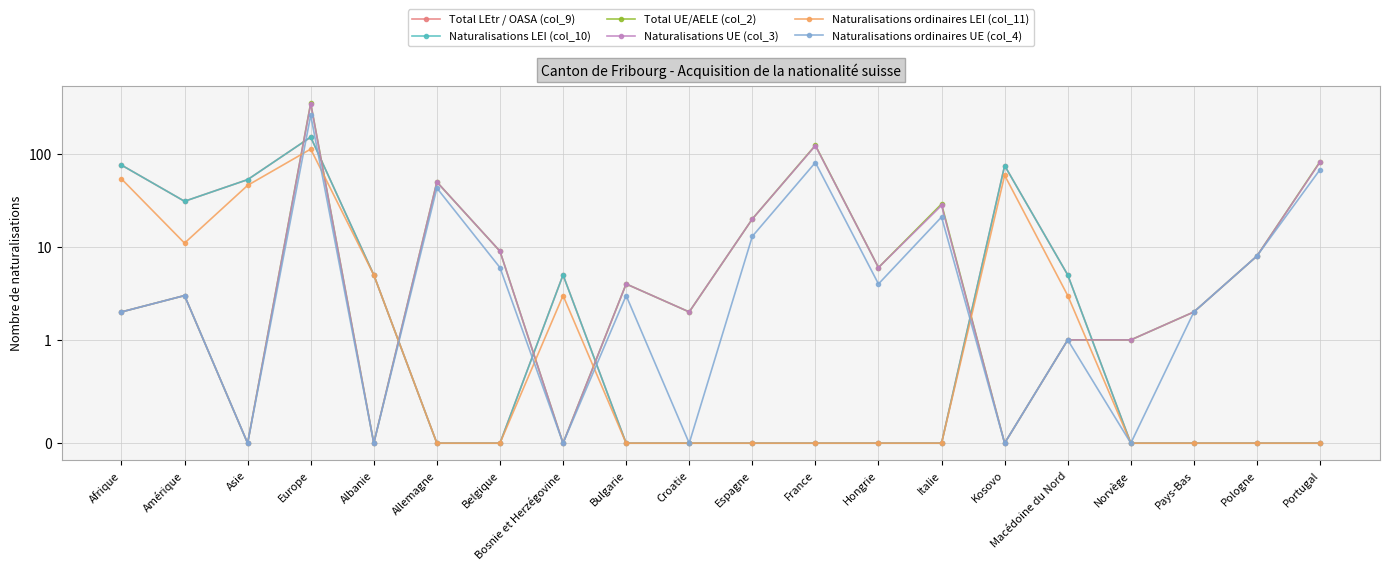

Which series has the largest range (max minus min)?

Total UE/AELE (col_2)